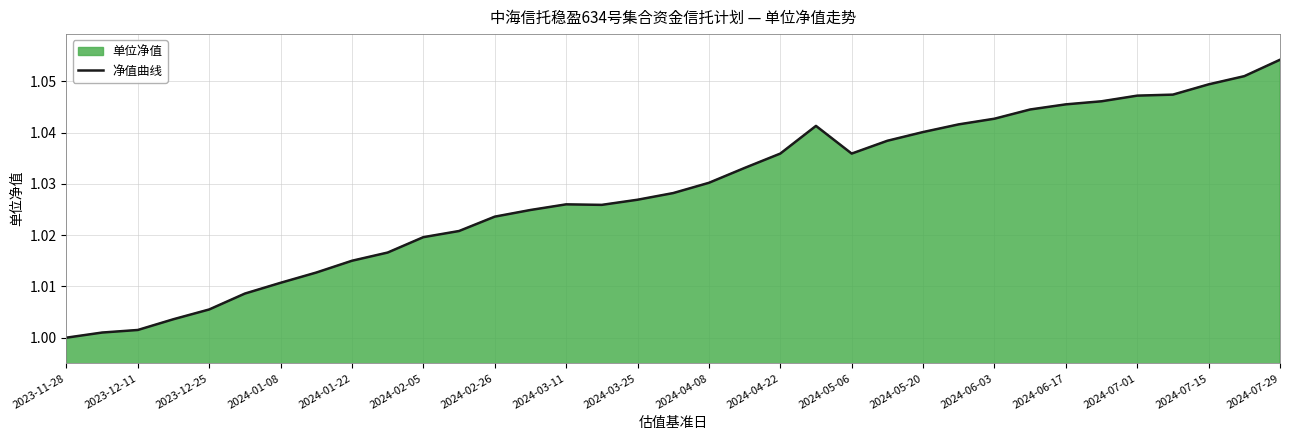

What is the maximum value shown in the chart?

1.1